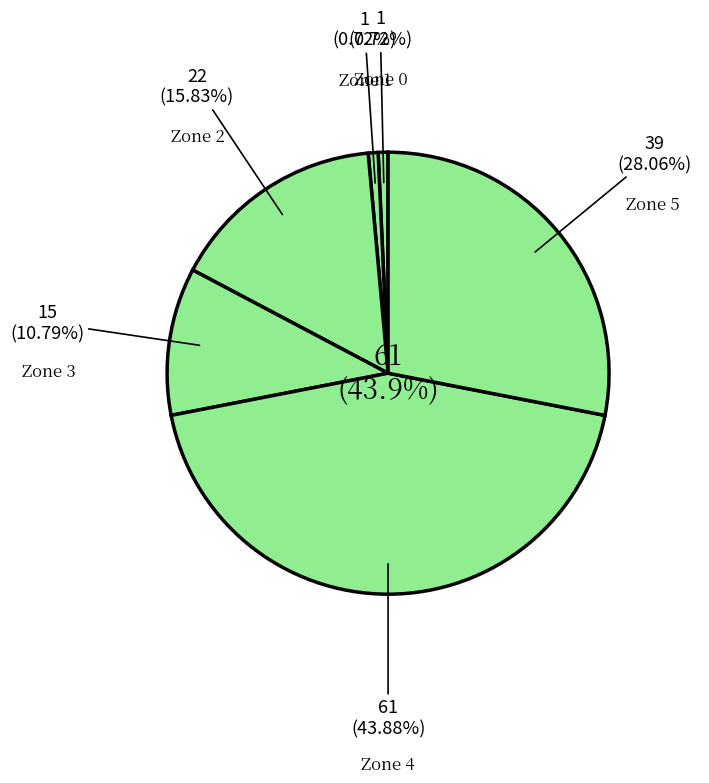

What percentage is the Zone 3 slice, to the nearest percent?

11%